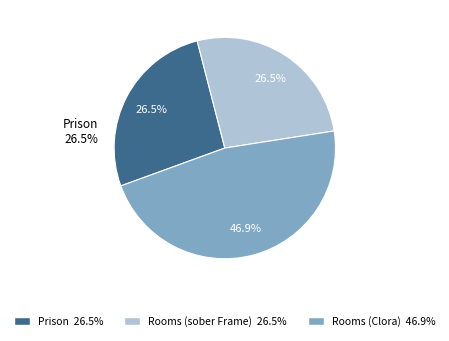

How many slices are in this pie chart?

3